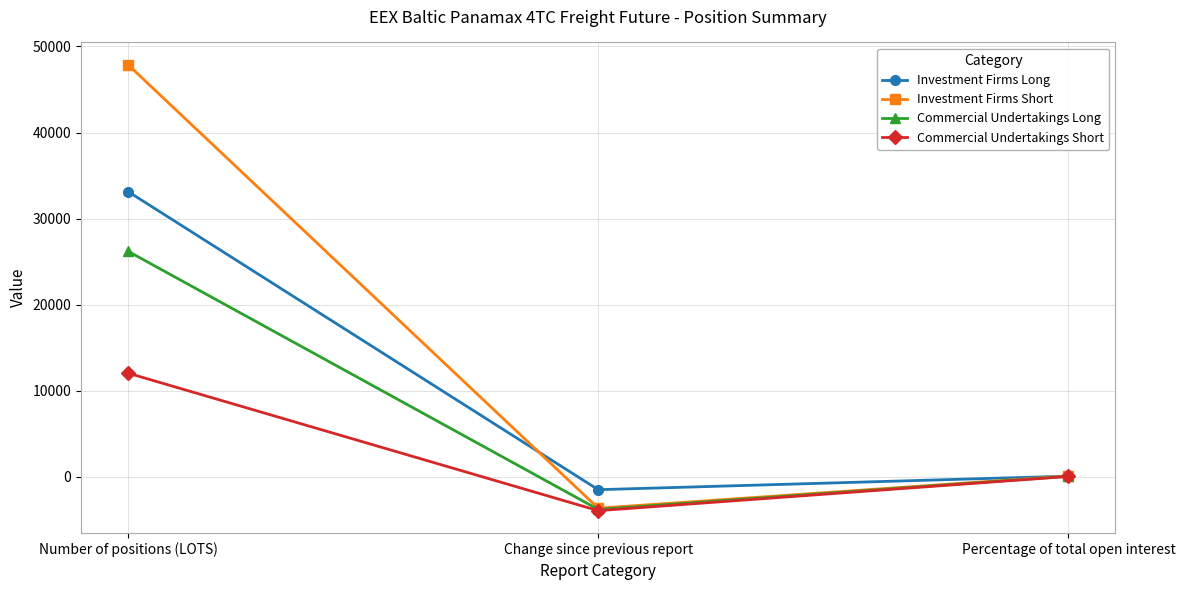

Which series changed the most between Number of positions (LOTS) and Percentage of total open interest?

Investment Firms Short